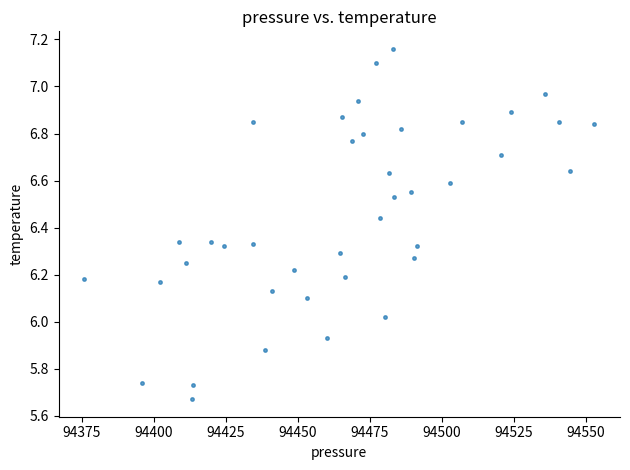

What is the range of Y values (max minus min)?

1.5